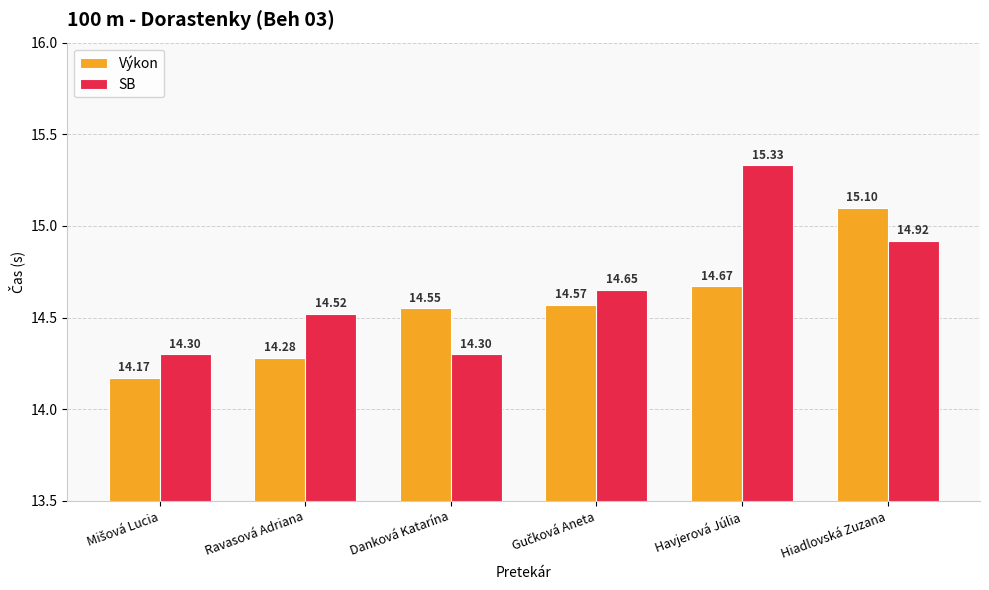

What is the difference between the maximum and minimum values in the Výkon series?

0.9